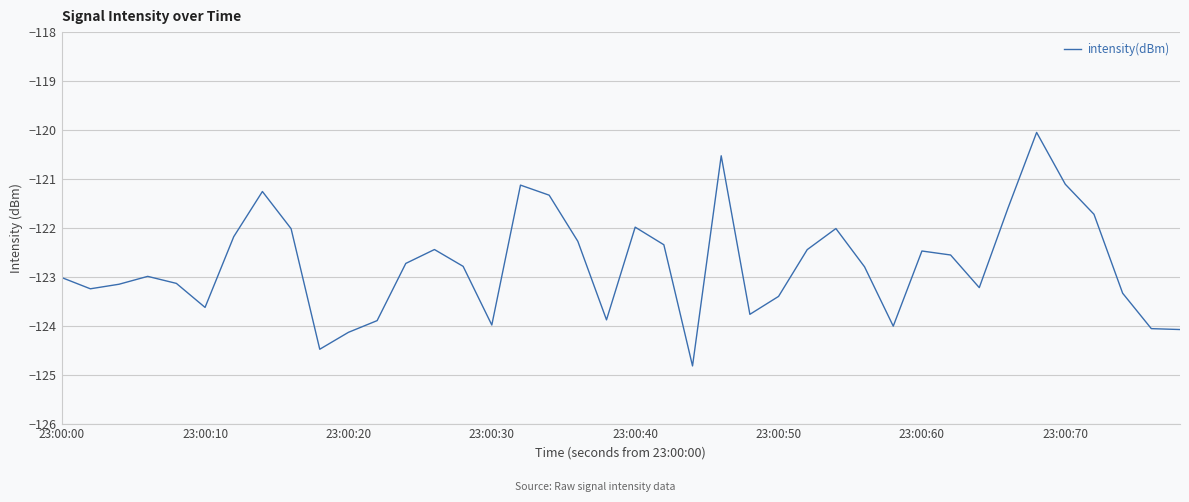

What is the minimum value shown in the chart?

-124.8